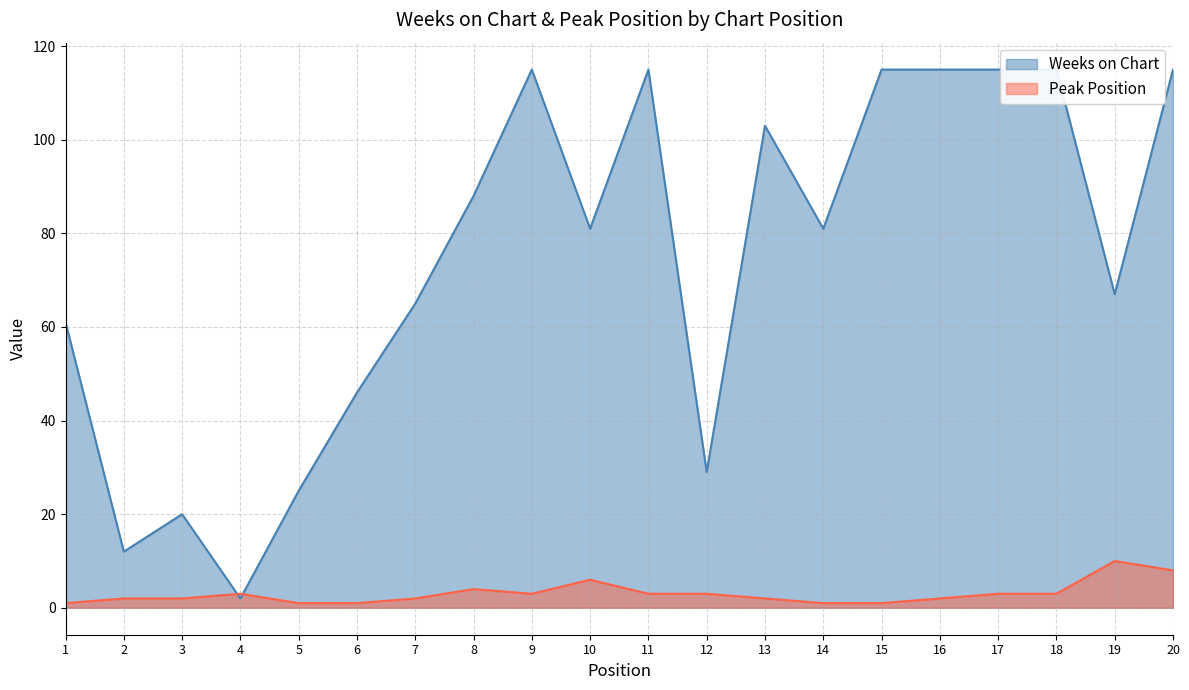

At which category is the sum across all series the highest?

20